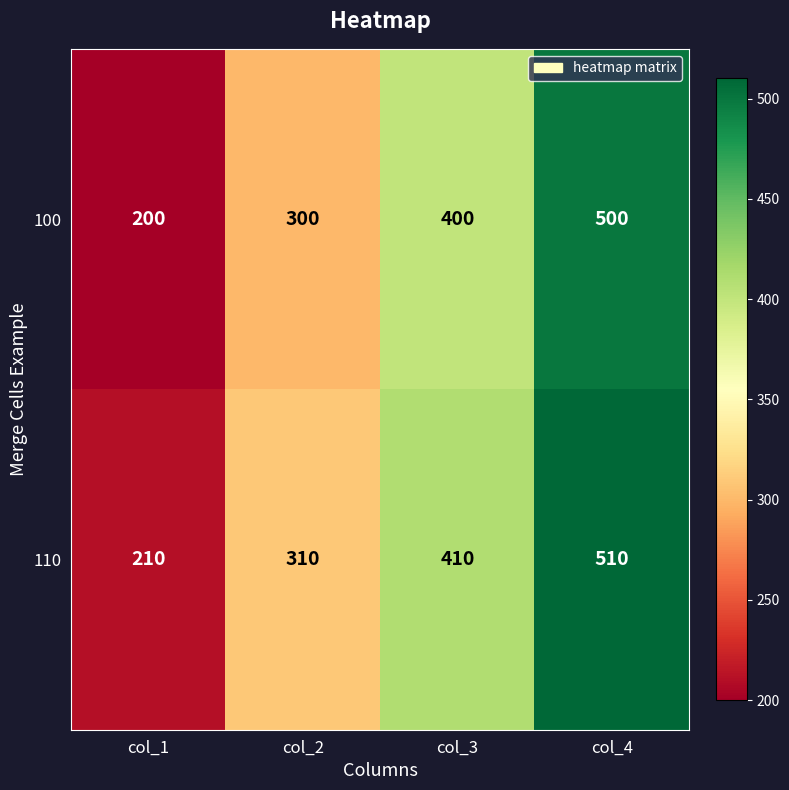

The value of 100 at col_3 is 714. True or false?

False